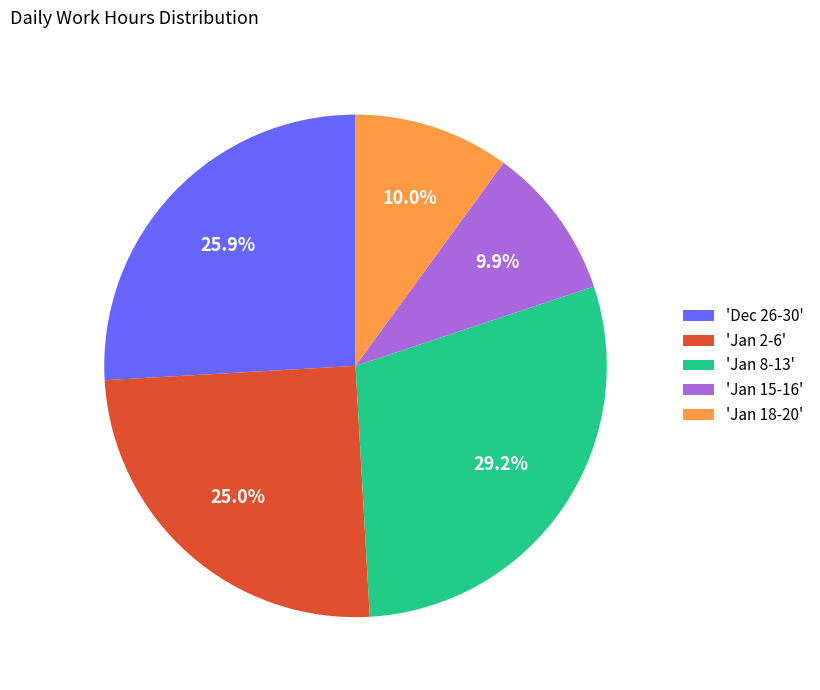

Is there a majority slice in this chart?

No